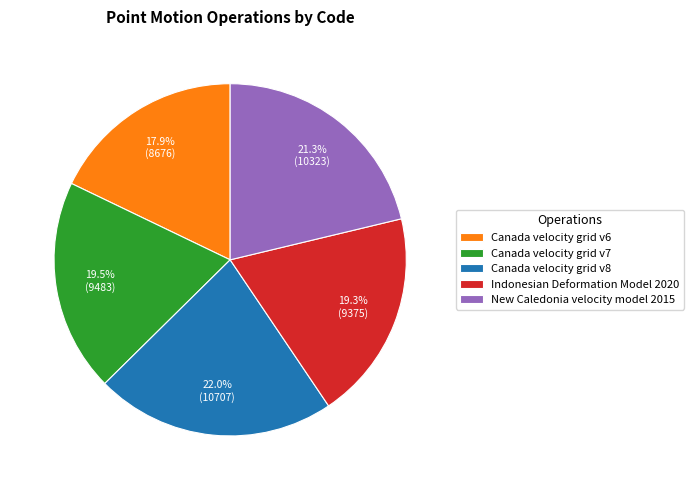

Is there any slice that represents more than half of the pie?

No